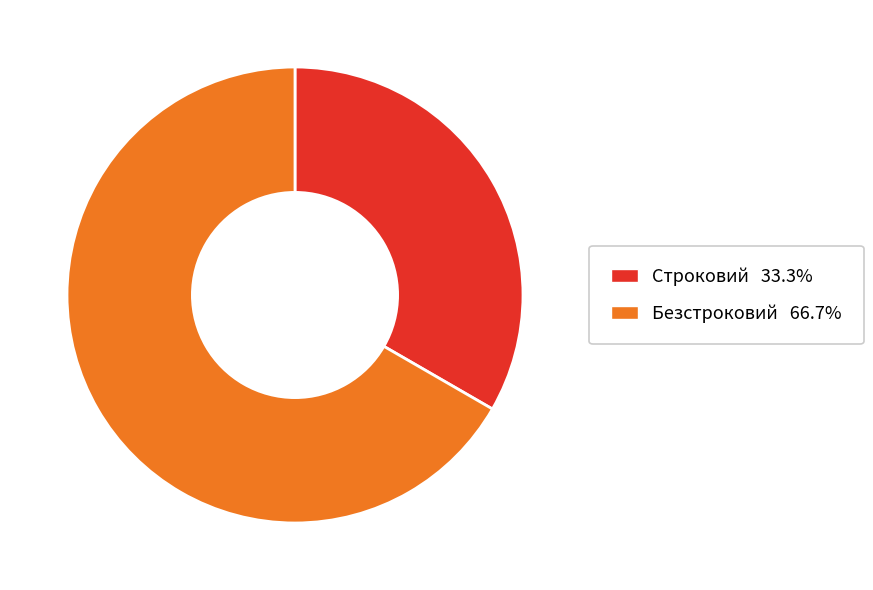

How many segments does this pie chart have?

2